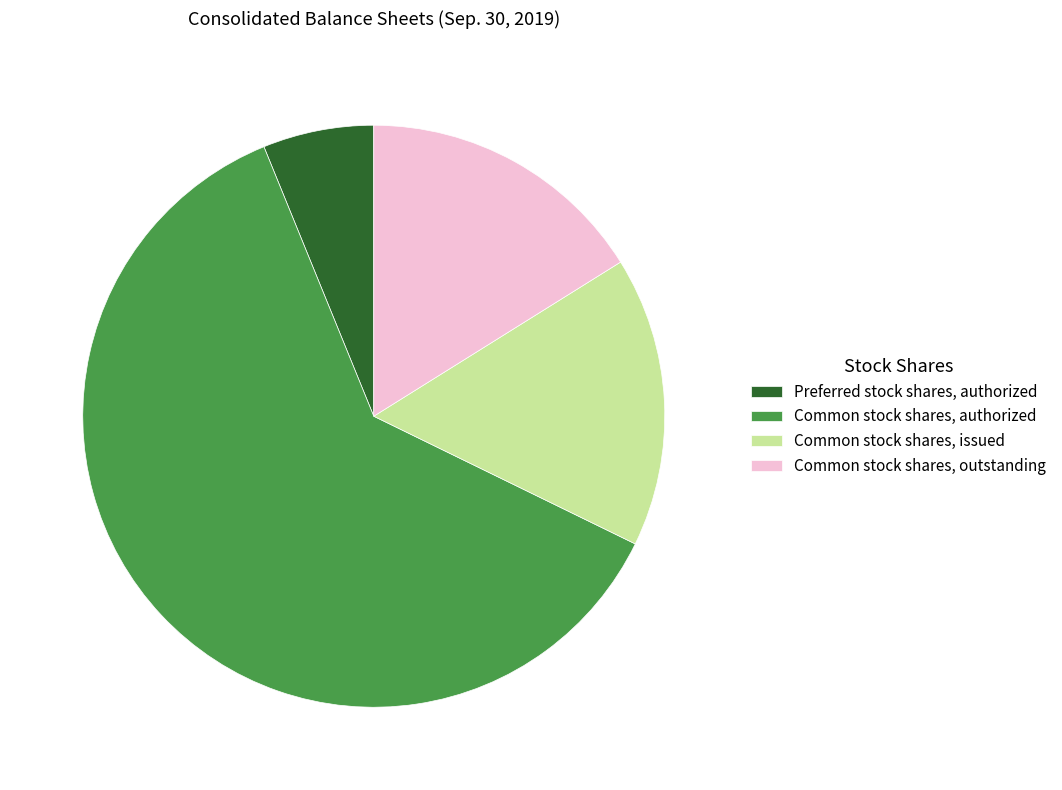

Approximately how many times larger is the value at Common stock shares, authorized compared to Preferred stock shares, authorized?

10.0